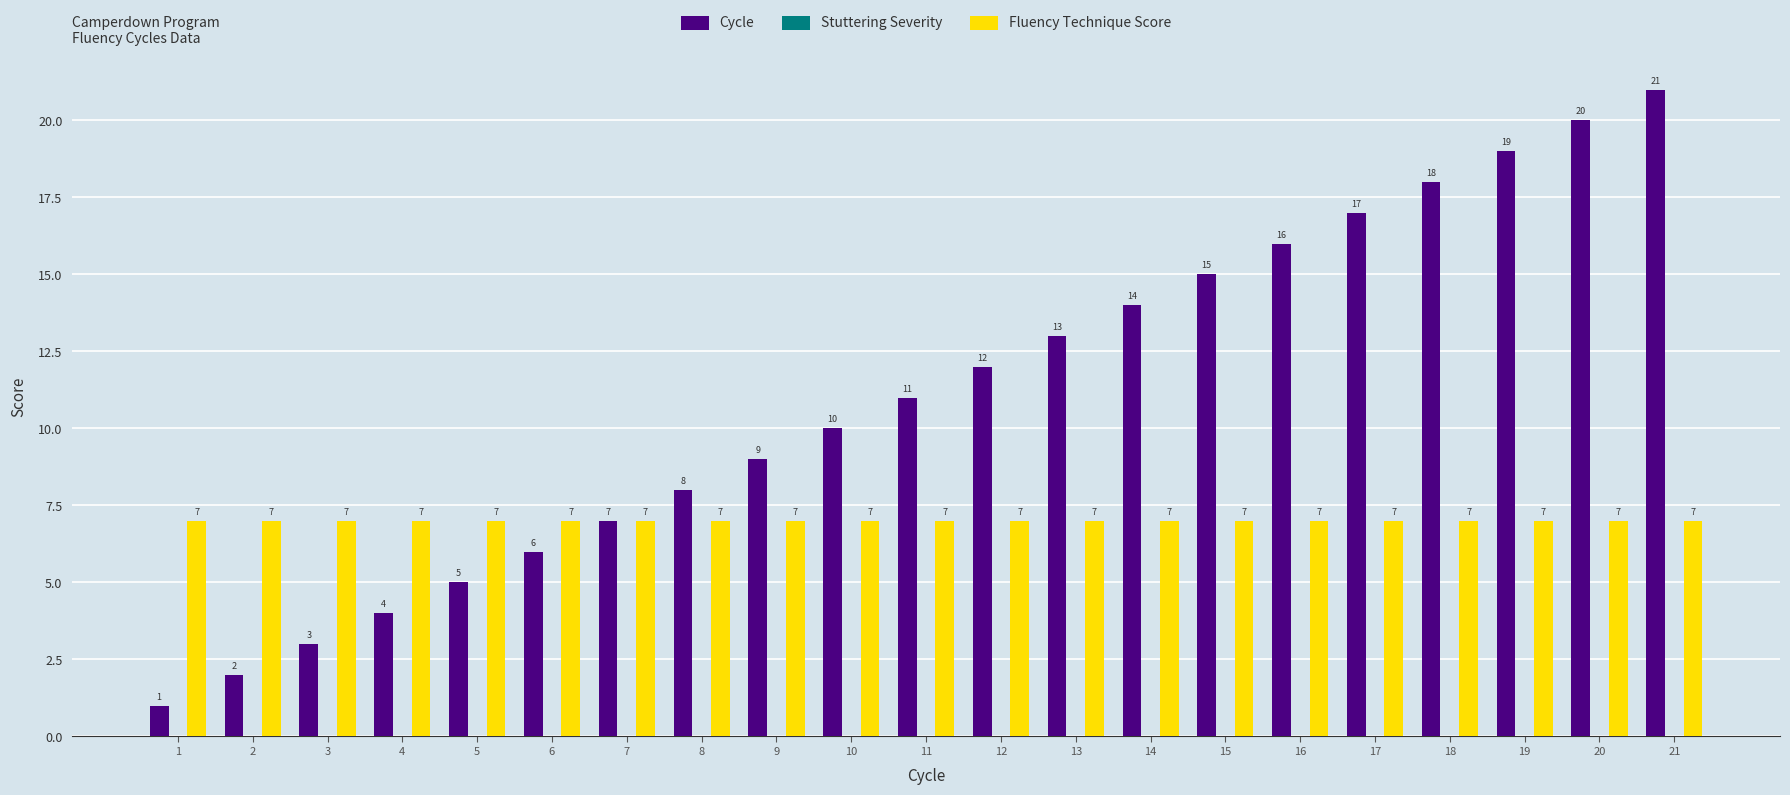

What is the average value of the Fluency Technique Score series?

7